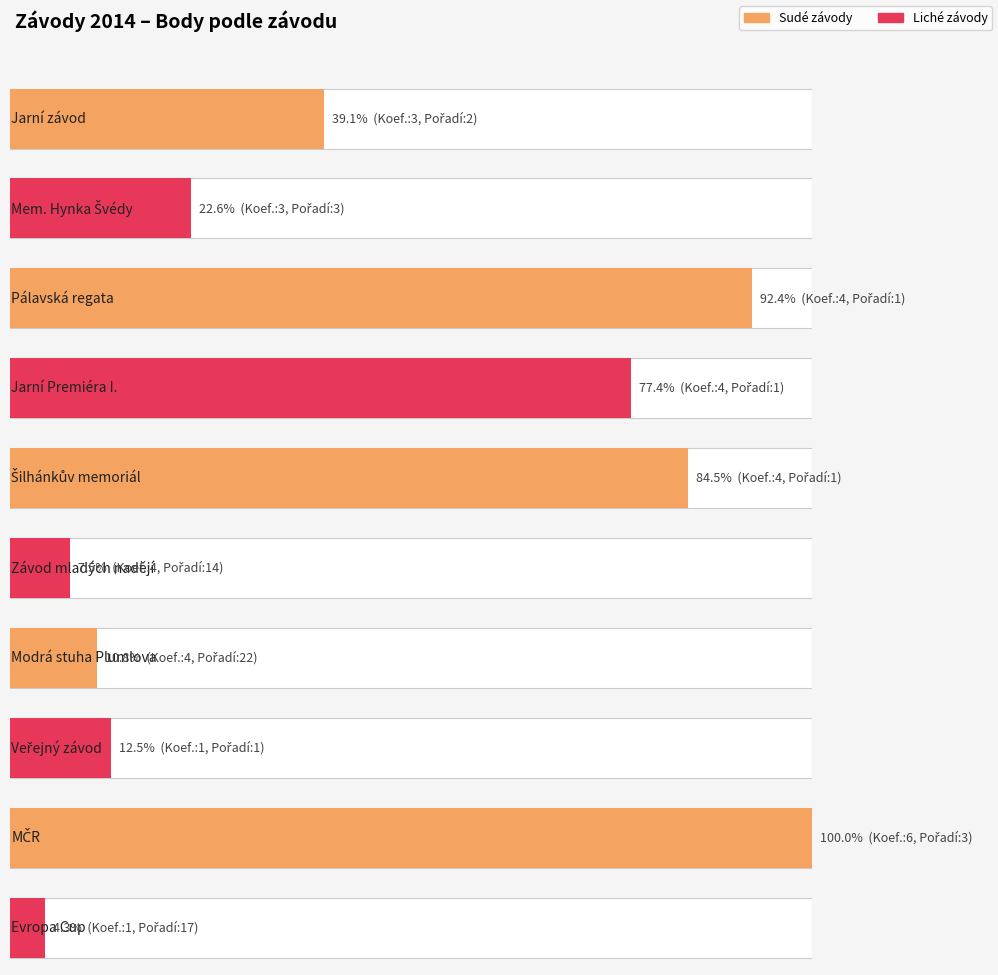

Are the bars horizontal?

Yes